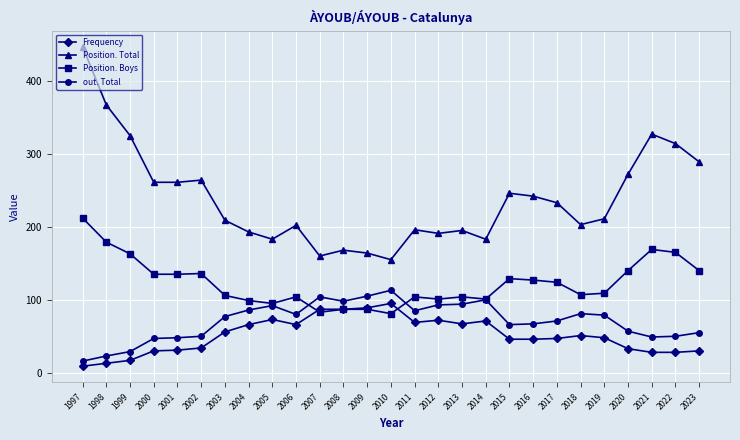

Is it true that Position. Boys equals 39 at 2006?

False